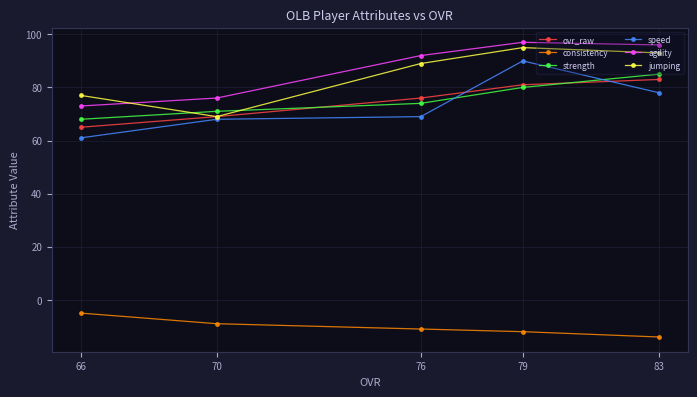

Reading right to left, what are all the values shown in this chart?

ovr_raw: 83=83	79=81	76=76	70=69	66=65
consistency: 83=-14	79=-12	76=-11	70=-9	66=-5
strength: 83=85	79=80	76=74	70=71	66=68
speed: 83=78	79=90	76=69	70=68	66=61
agility: 83=96	79=97	76=92	70=76	66=73
jumping: 83=93	79=95	76=89	70=69	66=77